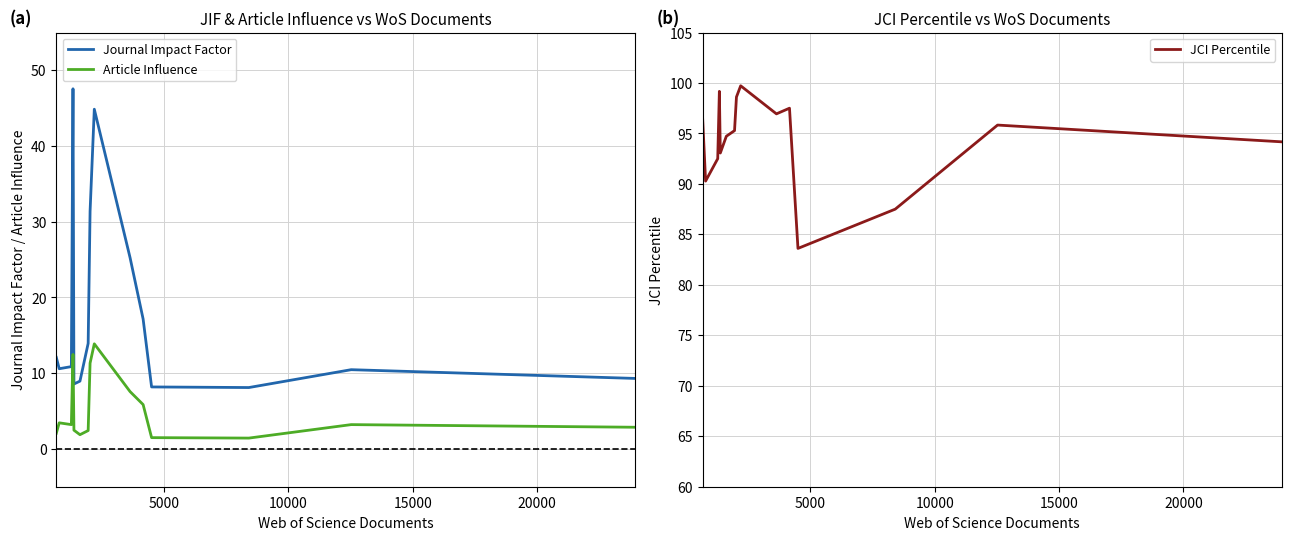

Reading left to right, extract all data points from this chart.

Journal Impact Factor: 12.1	10.6	10.9	47.6	8.6	8.9	13.9	31.4	44.9	25.3	17.2	8.2	8.1	10.5	9.3
Article Influence: 2.1	3.4	3.2	12.5	2.5	1.9	2.4	11.3	13.9	7.6	5.9	1.5	1.4	3.2	2.9
JCI Percentile: 96.4	90.3	92.5	99.2	93.1	94.7	95.3	98.6	99.7	96.9	97.5	83.6	87.5	95.8	94.2